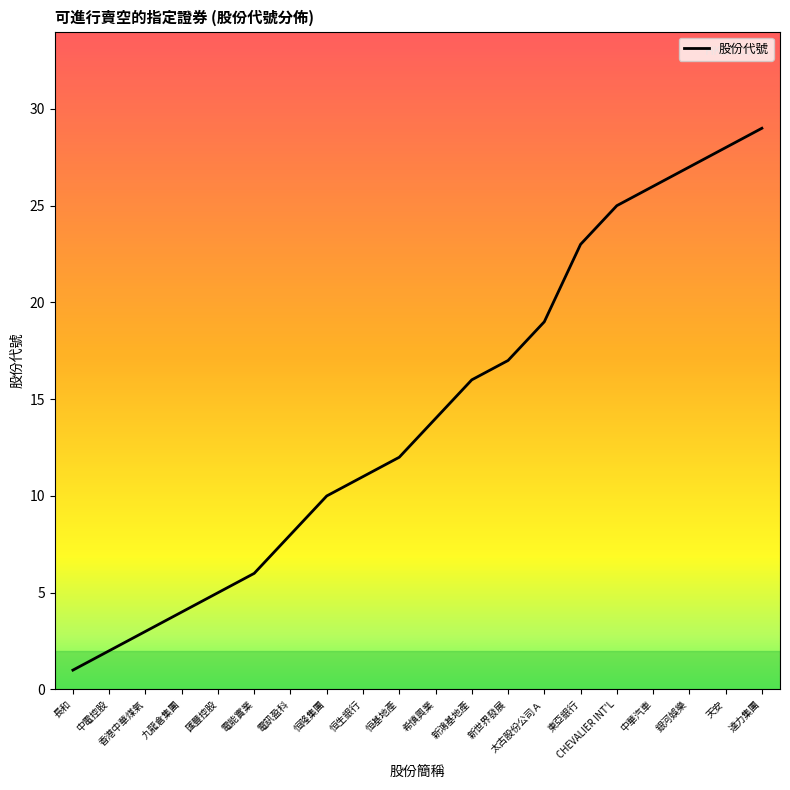

List the labels in order of value, smallest first.

長和, 中電控股, 香港中華煤氣, 九龍倉集團, 匯豐控股, 電能實業, 電訊盈科, 恒隆集團, 恒生銀行, 恒基地產, 希慎興業, 新鴻基地產, 新世界發展, 太古股份公司Ａ, 東亞銀行, CHEVALIER INT'L, 中華汽車, 銀河娛樂, 天安, 達力集團